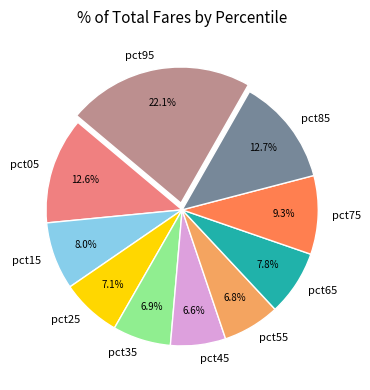

The pct75 slice represents 9% of the pie. True or false?

True